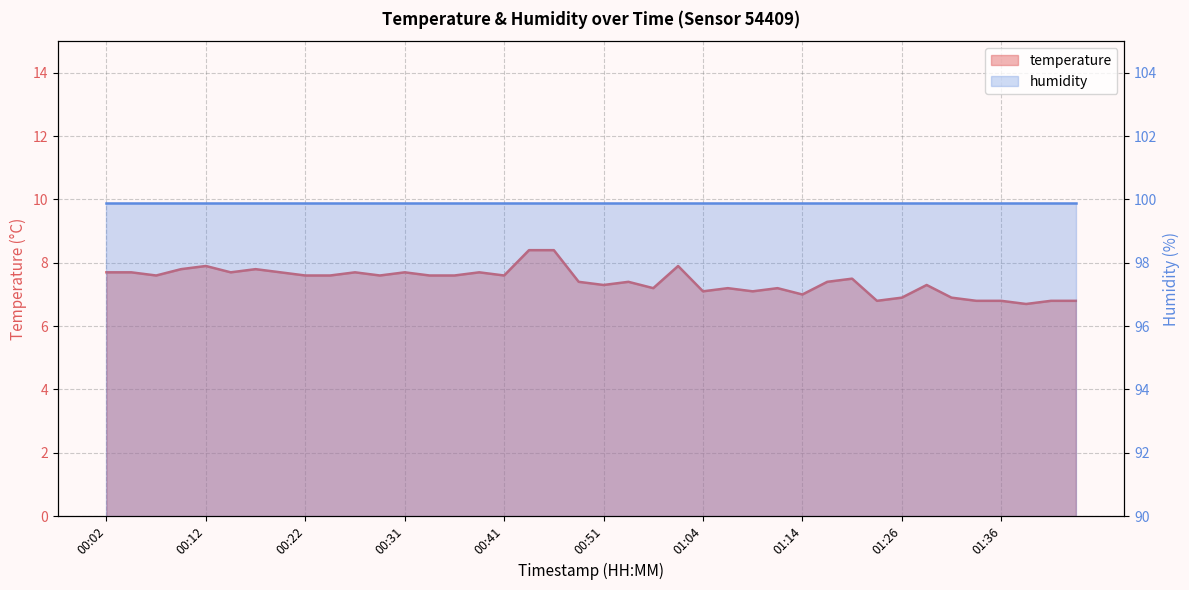

How many data points are above 7?

31